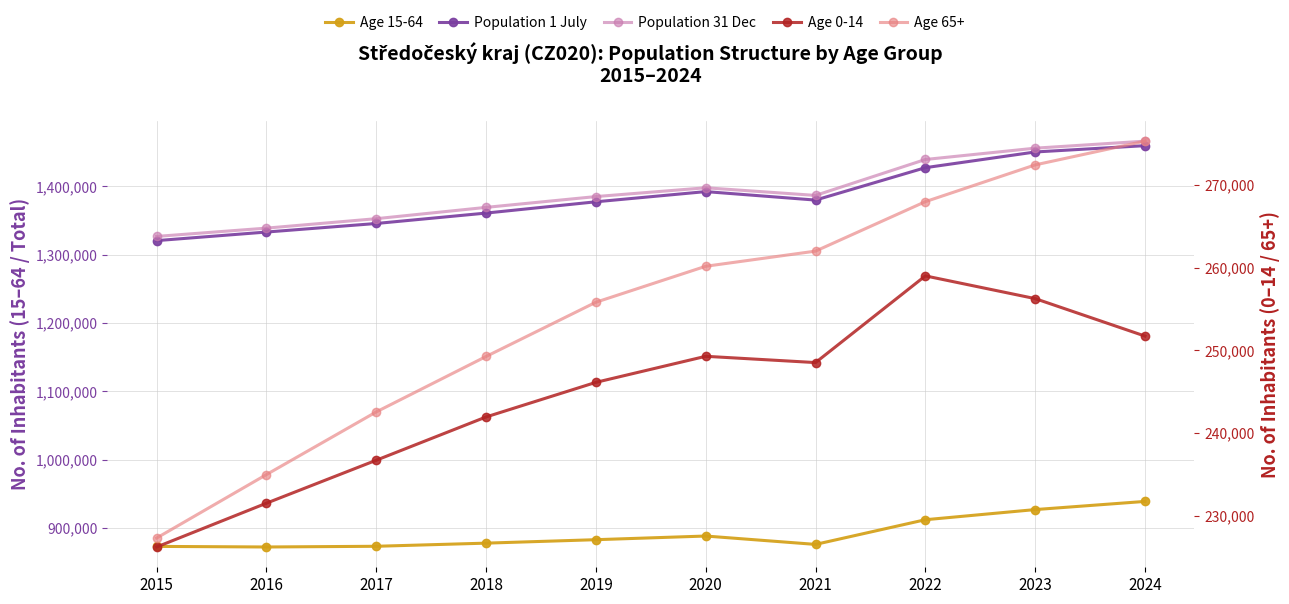

Reading right to left, extract all data points from this chart.

Age 15-64: 939165	927230	912381	876292	888538	883188	878132	873540	872510	873368
Population 1 July: 1459625	1450379	1427394	1380006	1392407	1377505	1360998	1345764	1333249	1320707
Population 31 Dec: 1466215	1455940	1439391	1386824	1397997	1385141	1369332	1352795	1338982	1326857
Age 0-14: 251729	256263	259014	248521	249281	246128	241941	236704	231504	226202
Age 65+: 275321	272447	267996	262011	260178	255825	249259	242551	234968	227287